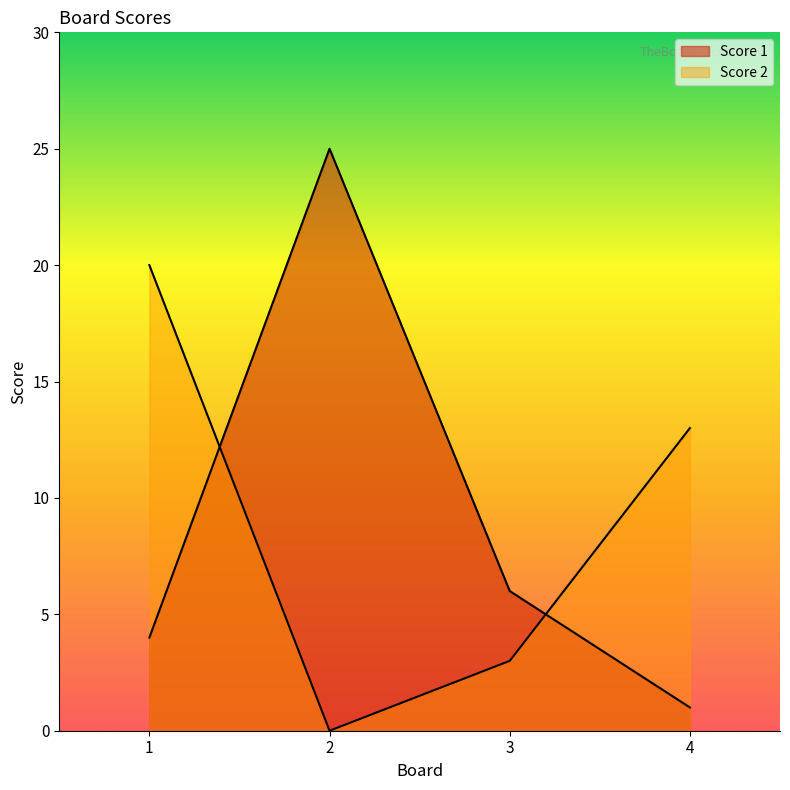

What is the total value across all series at 4?

14